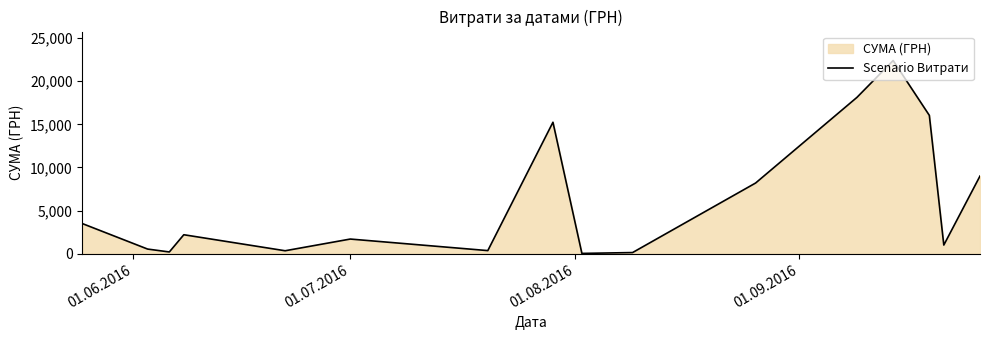

What is the difference between the second highest and second lowest values?

17994.3